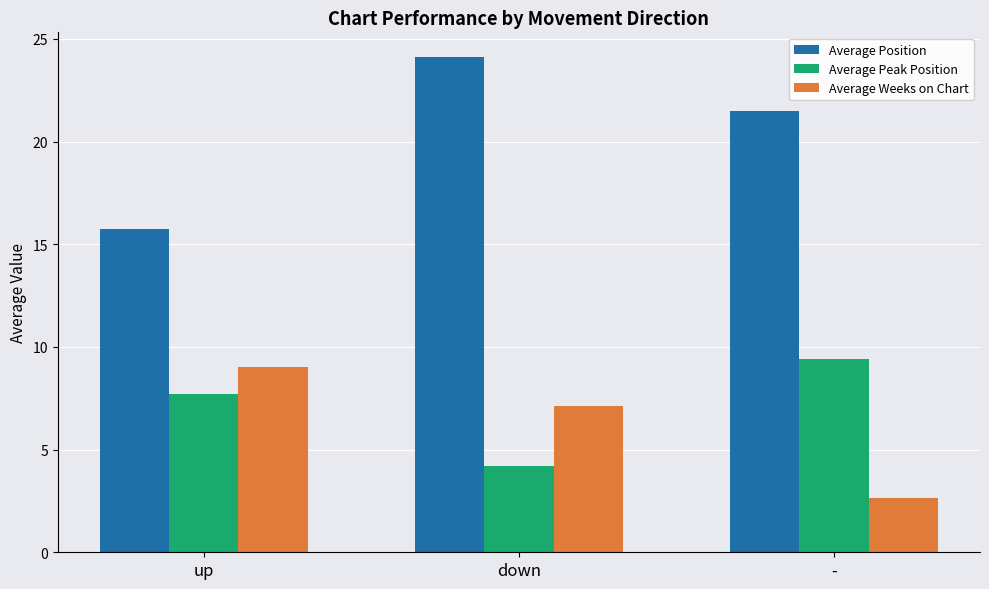

How many bars are there in each group?

3